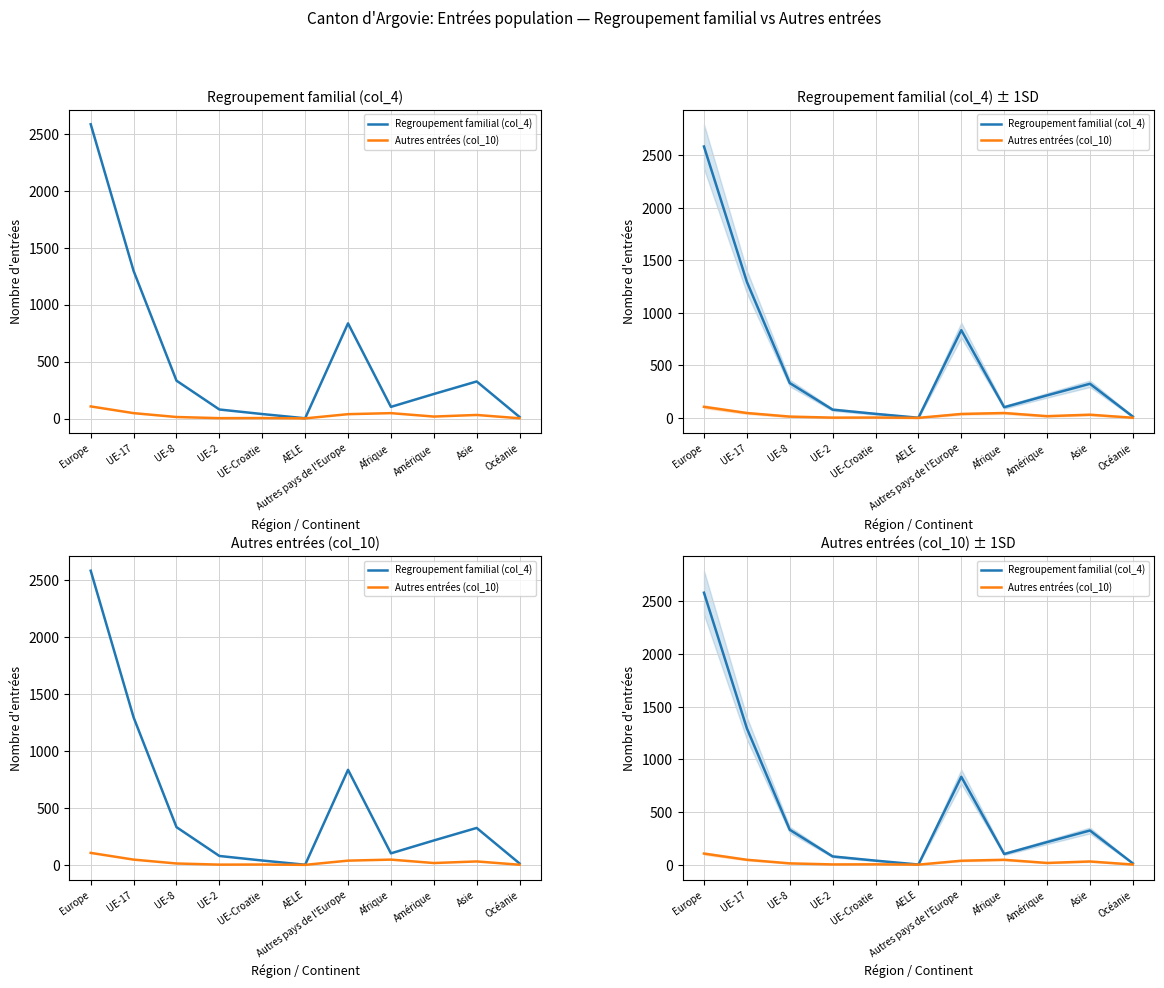

What is the sum of the Regroupement familial (col_4) values at Amérique and UE-2?

294